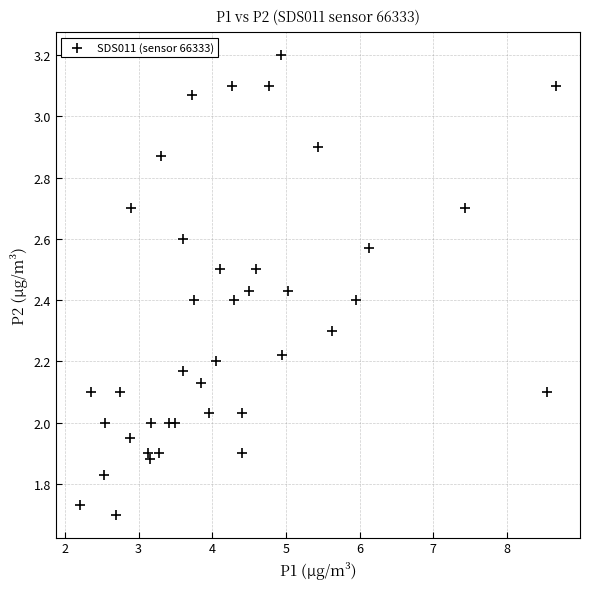

What is the range of Y values (max minus min)?

1.5